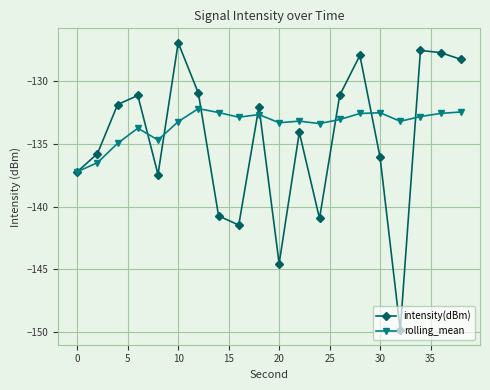

Which series has the widest spread of values?

intensity(dBm)